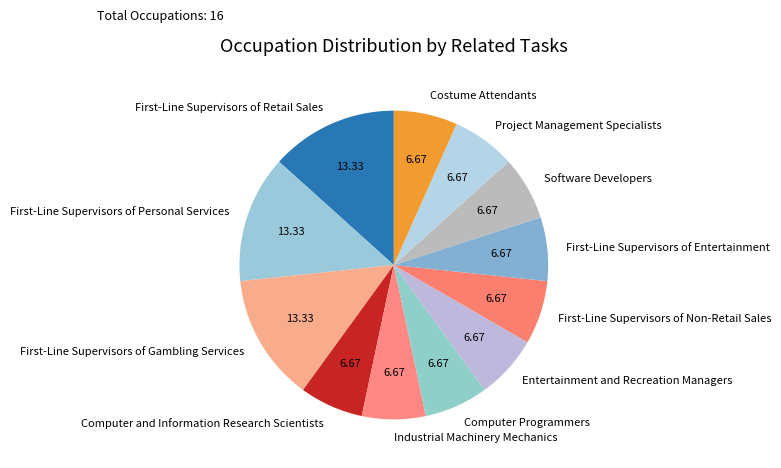

Does any single category account for the majority?

No